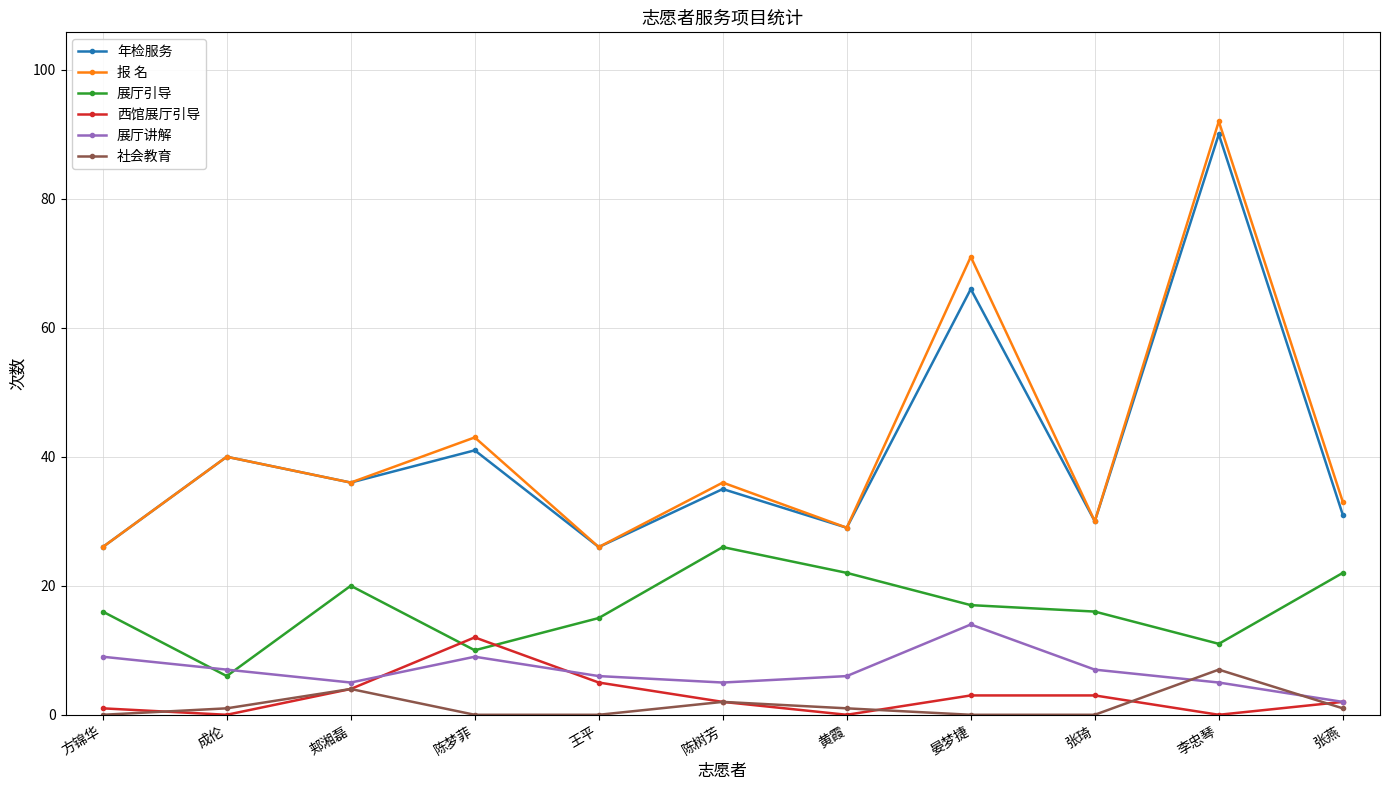

At which category does 展厅讲解 reach its first local peak?

陈梦菲